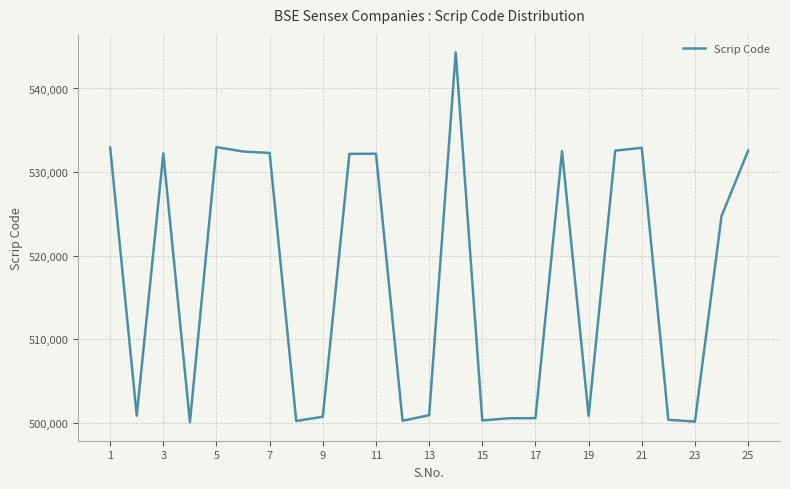

What is the greatest value displayed?

544325